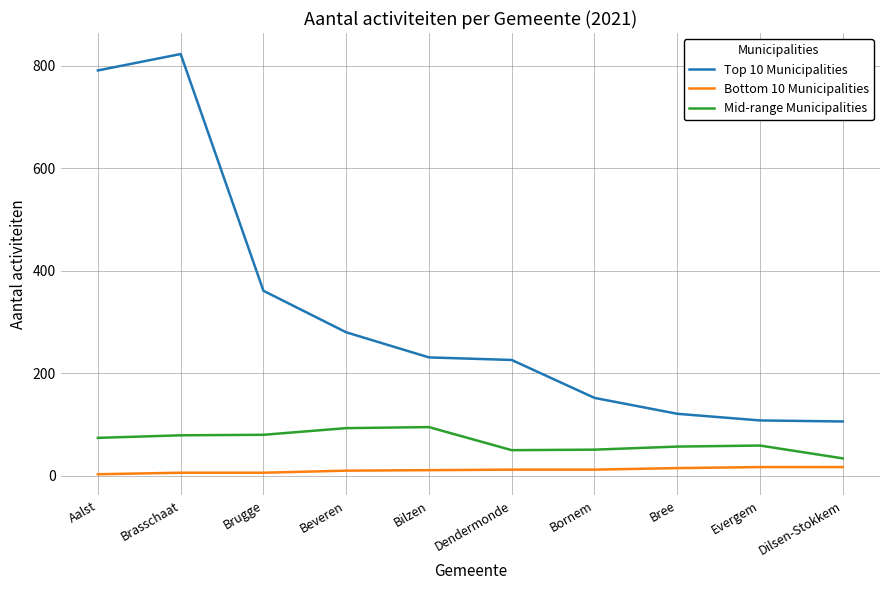

How many lines are shown in the chart?

3